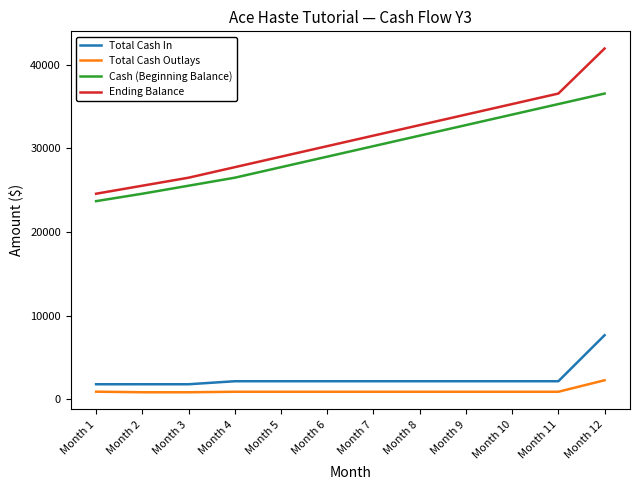

What is the average value of the Total Cash Outlays series?

1008